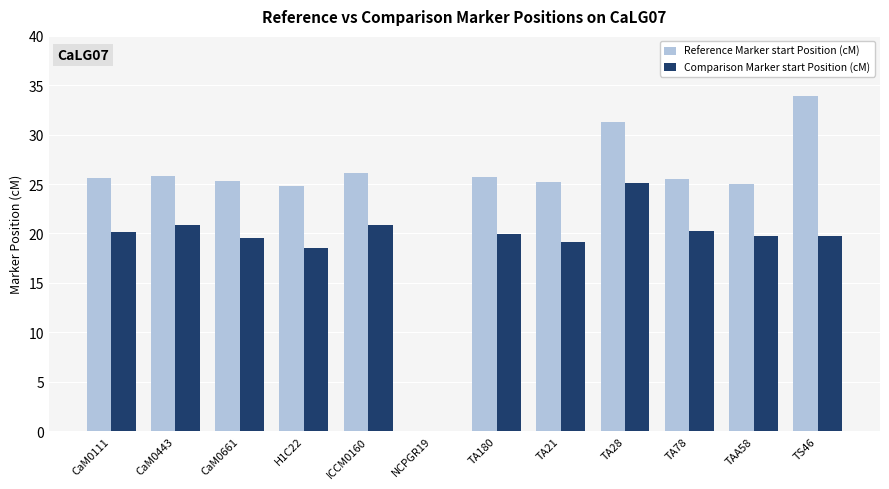

What value does the Reference Marker start Position (cM) series have at ICCM0160?

26.1